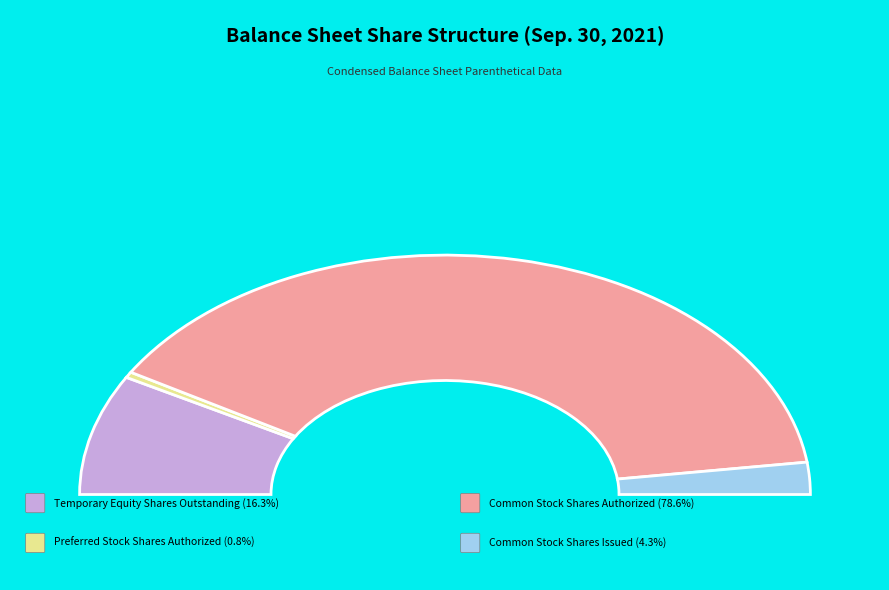

What is the majority slice?

Common Stock, Shares Authorized